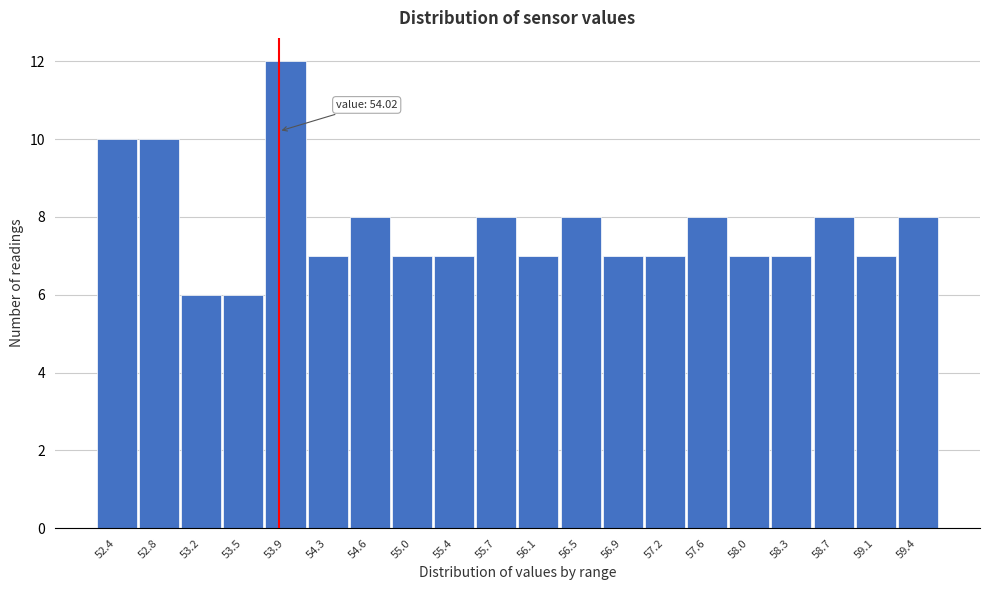

Reading right to left, what are all the values shown in this chart?

8	7	8	7	7	8	7	7	8	7	8	7	7	8	7	12	6	6	10	10